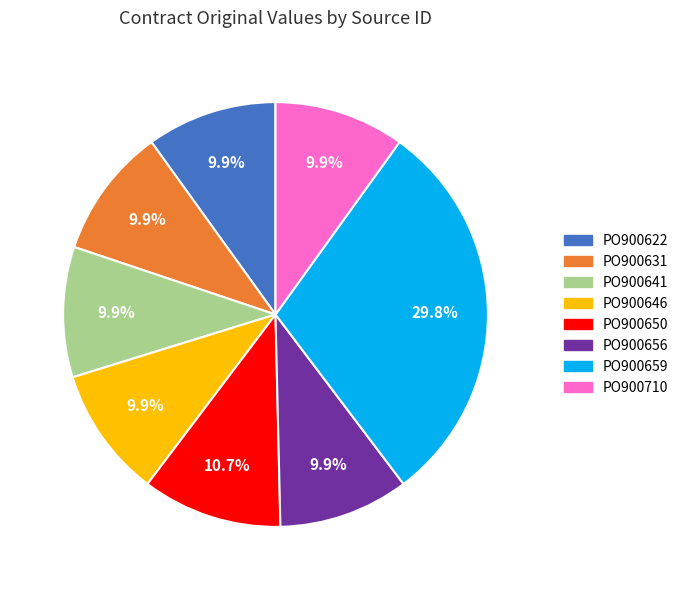

Is there any slice that represents more than half of the pie?

No